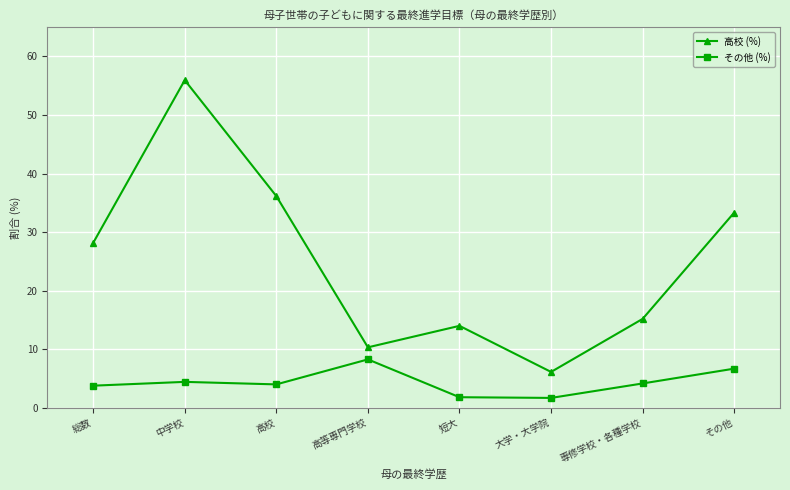

Which series changed the most between 中学校 and 大学・大学院?

高校 (%)